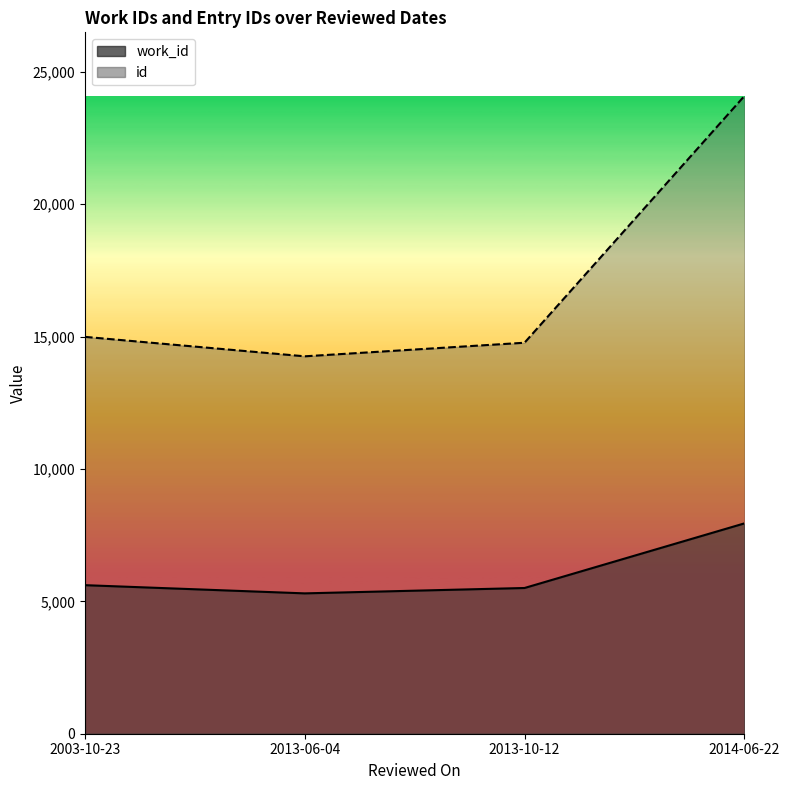

Which category has the highest value across all series?

2014-06-22